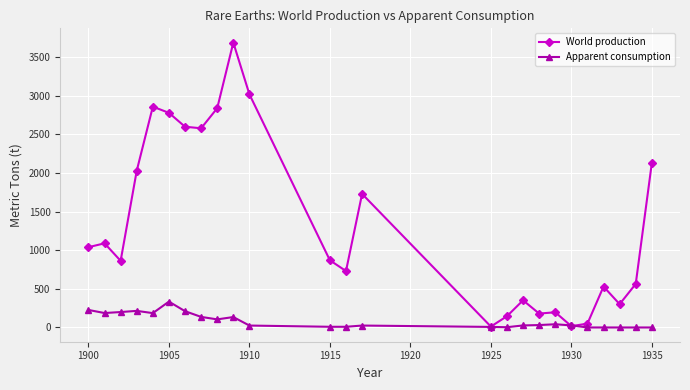

What is the greatest value displayed?

3690.0